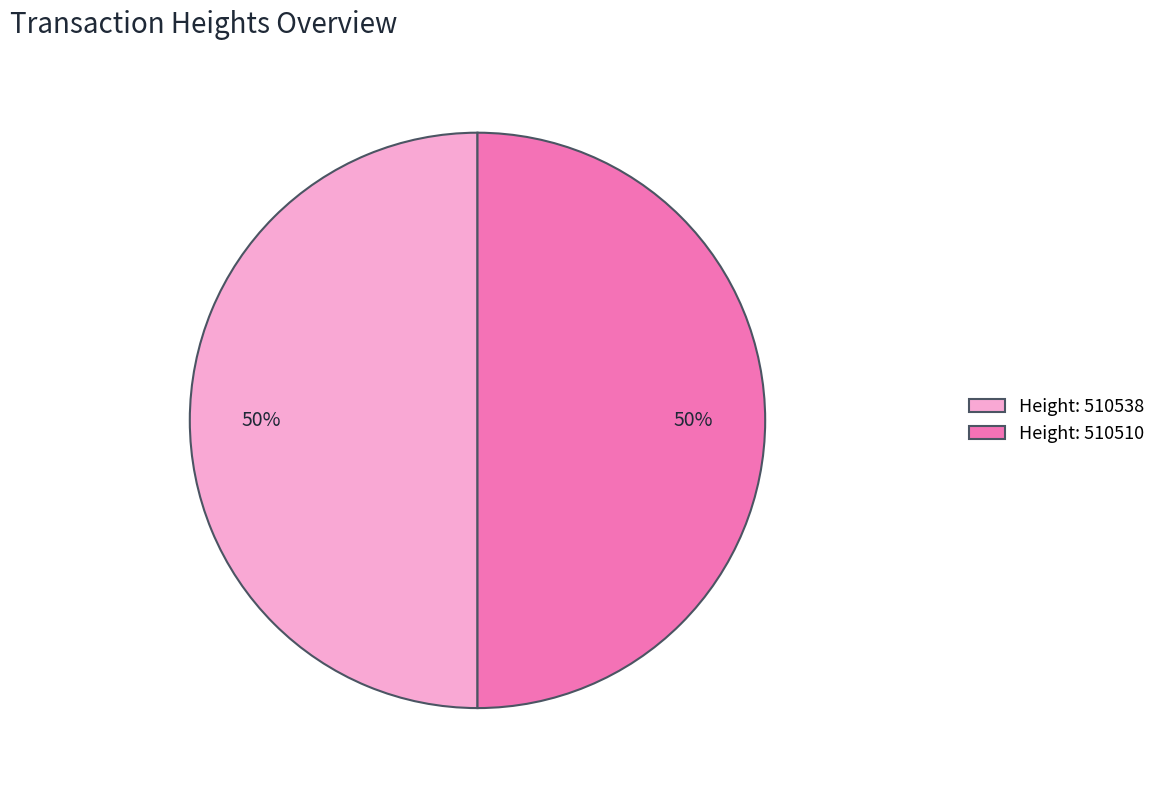

The Height: 510538 slice represents 50% of the pie. True or false?

True